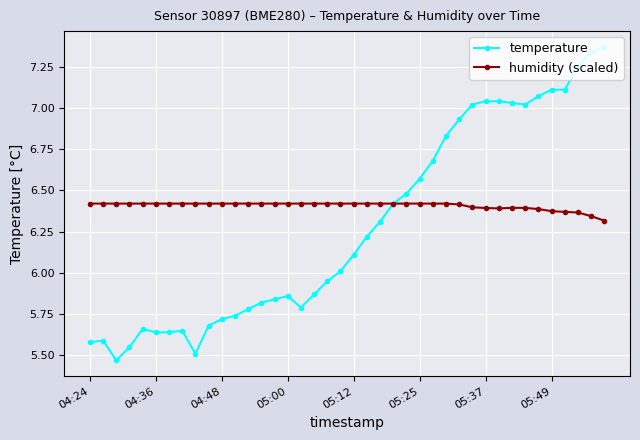

Rank the series by their maximum value, from lowest to highest.

humidity (scaled), temperature